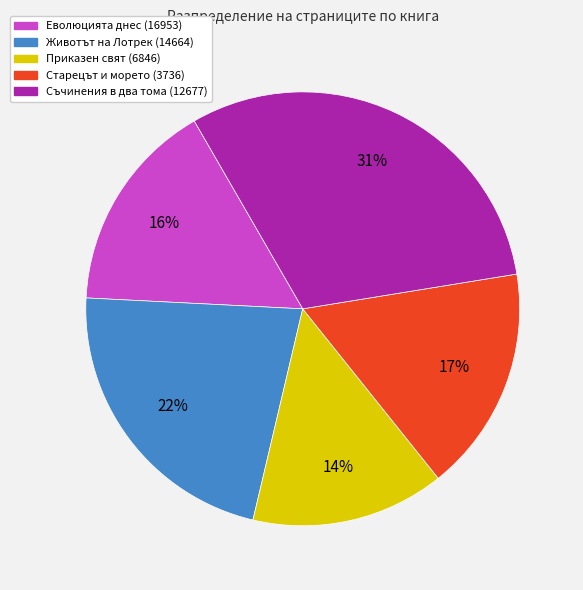

Count the number of slices in the pie.

5